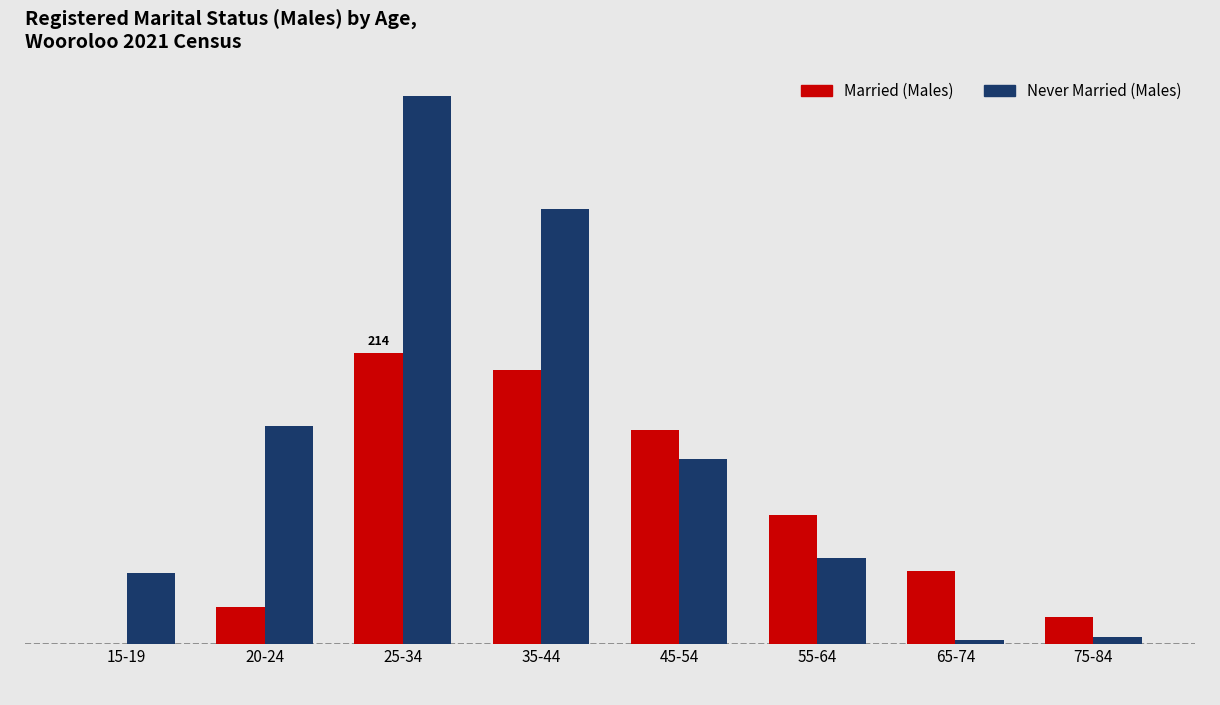

Which series has the largest total across all categories?

Never Married (Males)